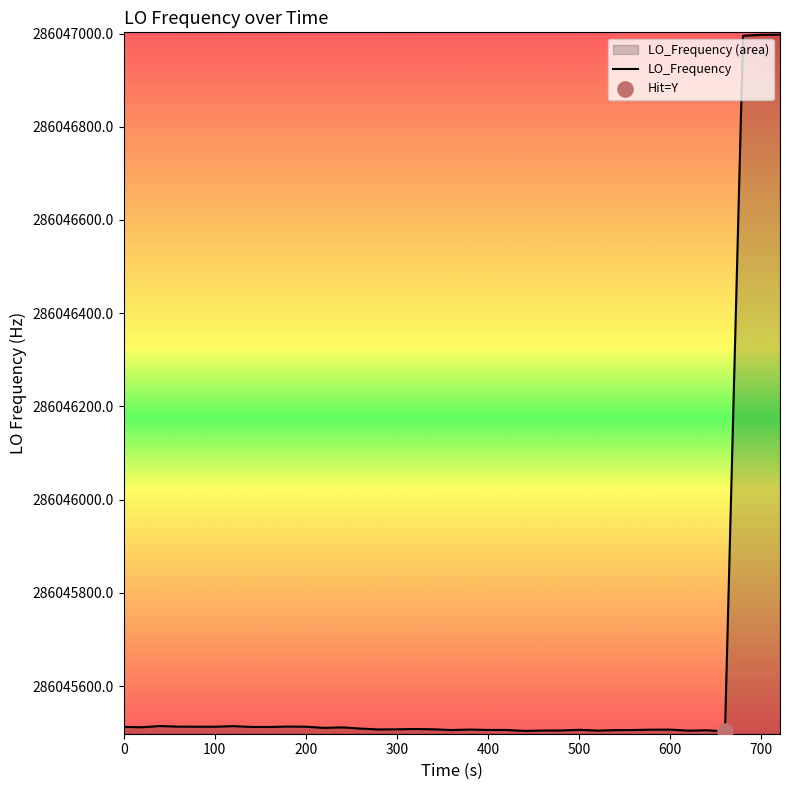

What is the difference between the maximum and minimum values?

1494.8